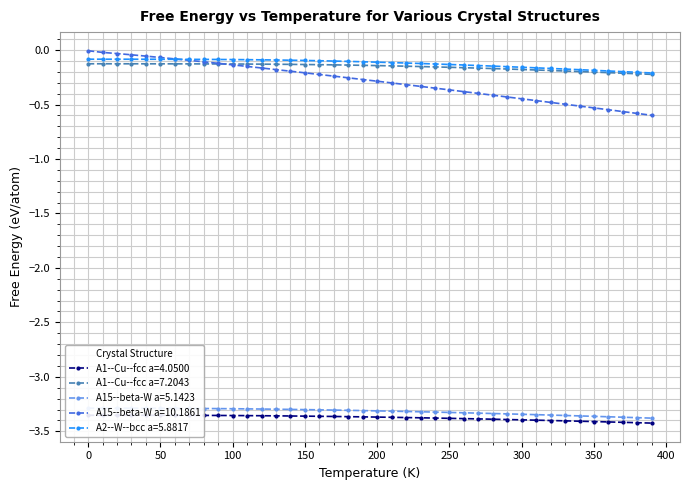

At 230, list the series in order from smallest to largest.

A1--Cu--fcc a=4.0500, A15--beta-W a=5.1423, A15--beta-W a=10.1861, A1--Cu--fcc a=7.2043, A2--W--bcc a=5.8817